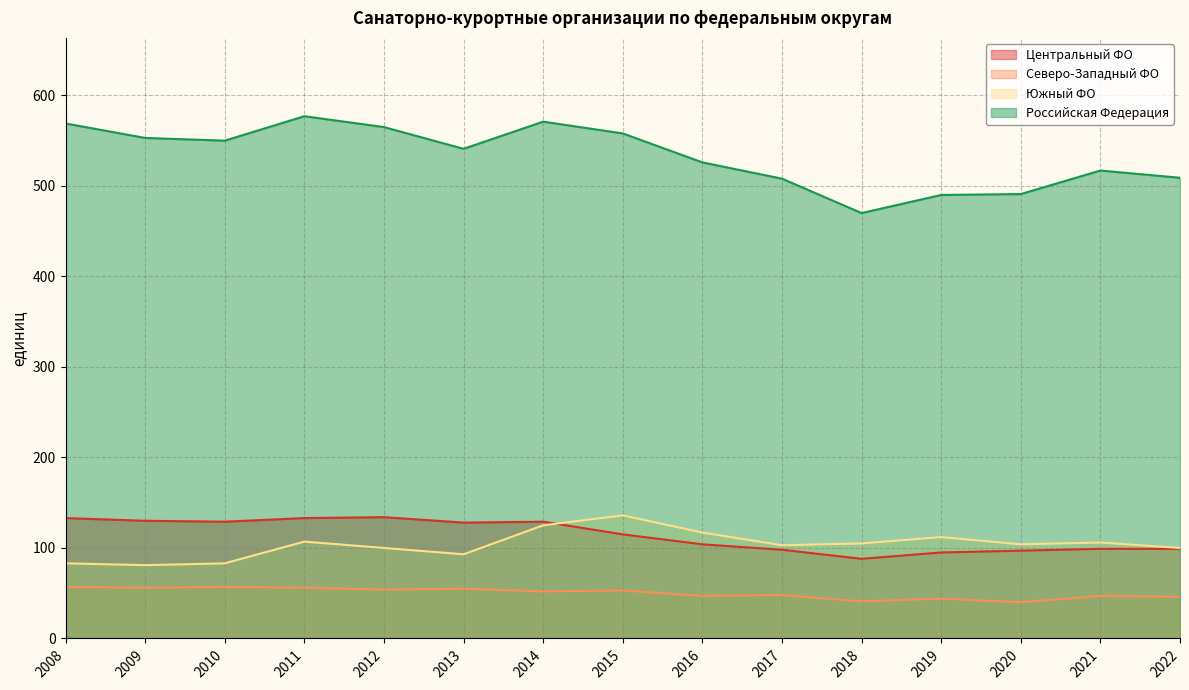

Reading left to right, list all the values displayed in this chart.

Центральный ФО: 133	130	129	133	134	128	129	115	104	98	88	95	97	99	99
Северо-Западный ФО: 57	56	57	56	54	55	52	53	47	48	41	44	40	47	46
Южный ФО: 83	81	83	107	100	93	125	136	117	103	105	112	104	106	100
Российская Федерация: 569	553	550	577	565	541	571	558	526	508	470	490	491	517	509